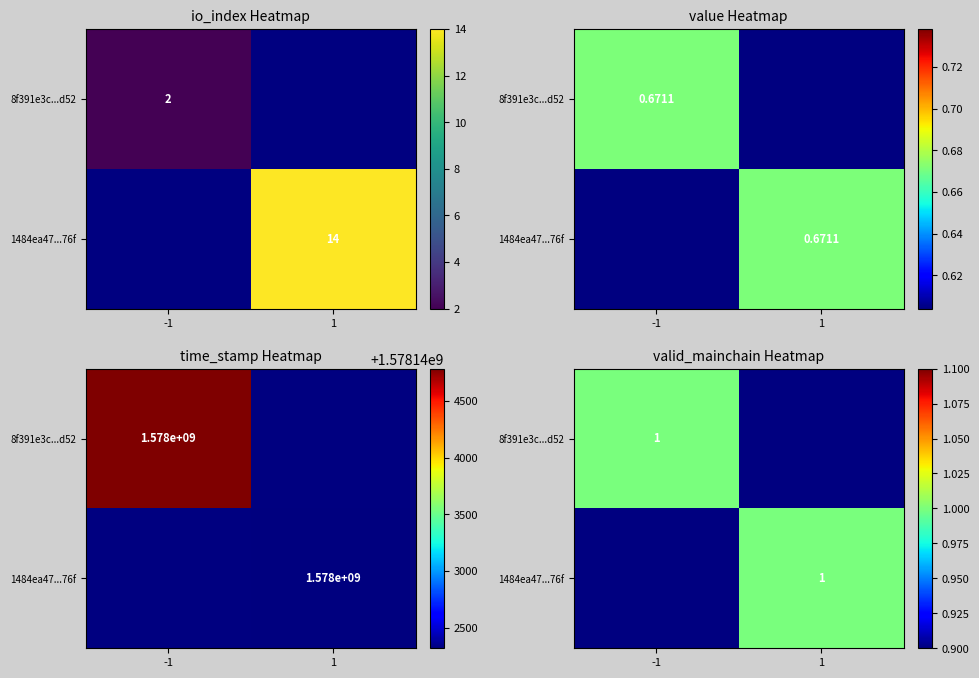

What is the spread (max minus min) of values at -1?

1